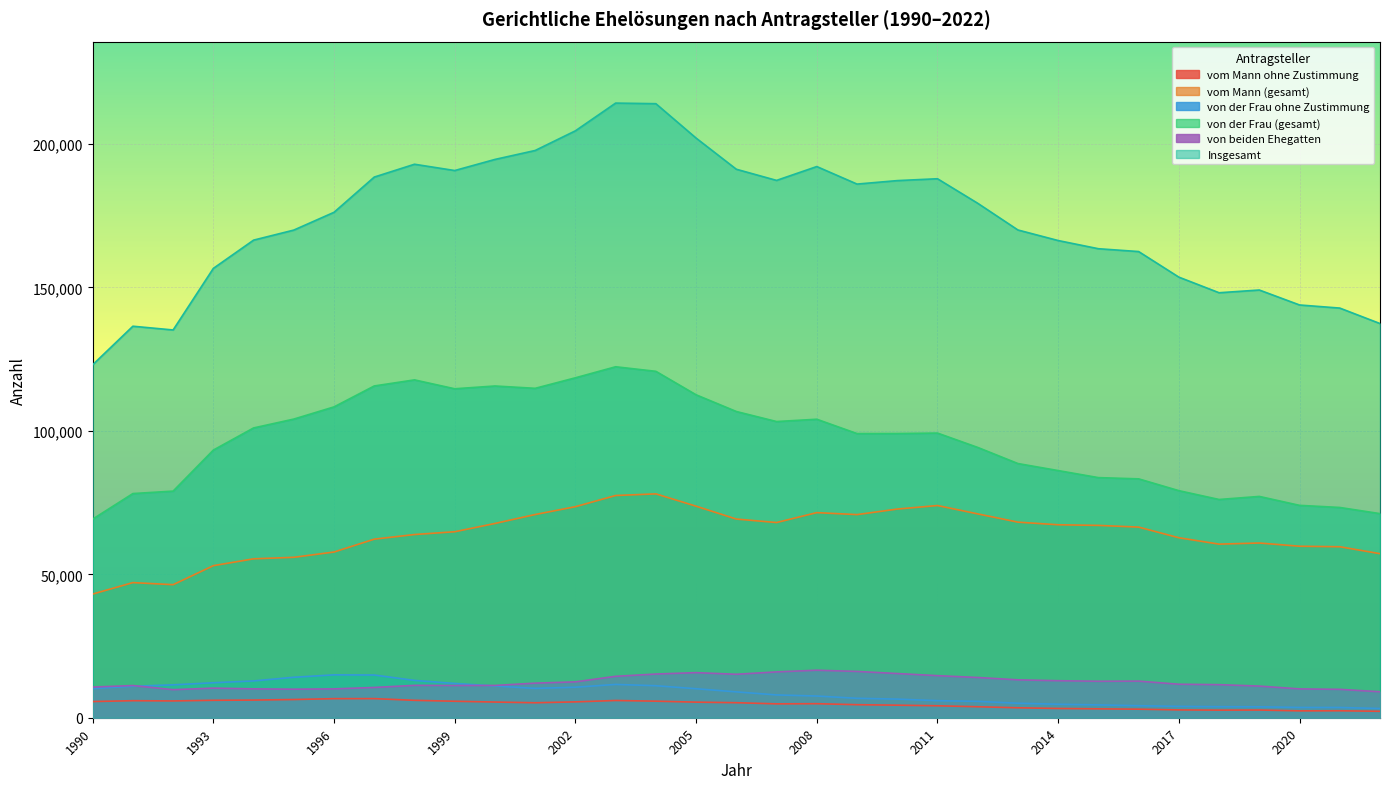

What is the difference between the highest and lowest values at 2000?

189160